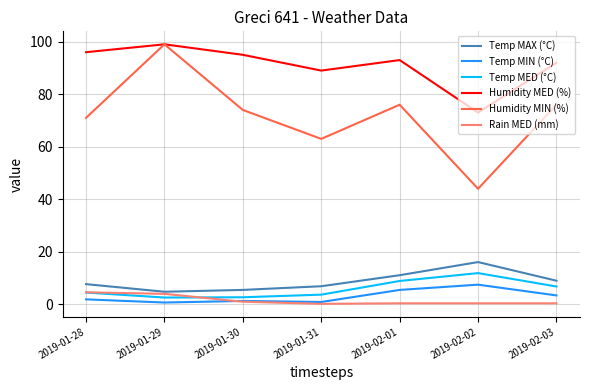

What is the lowest value of the Temp MAX (°C) series?

4.8